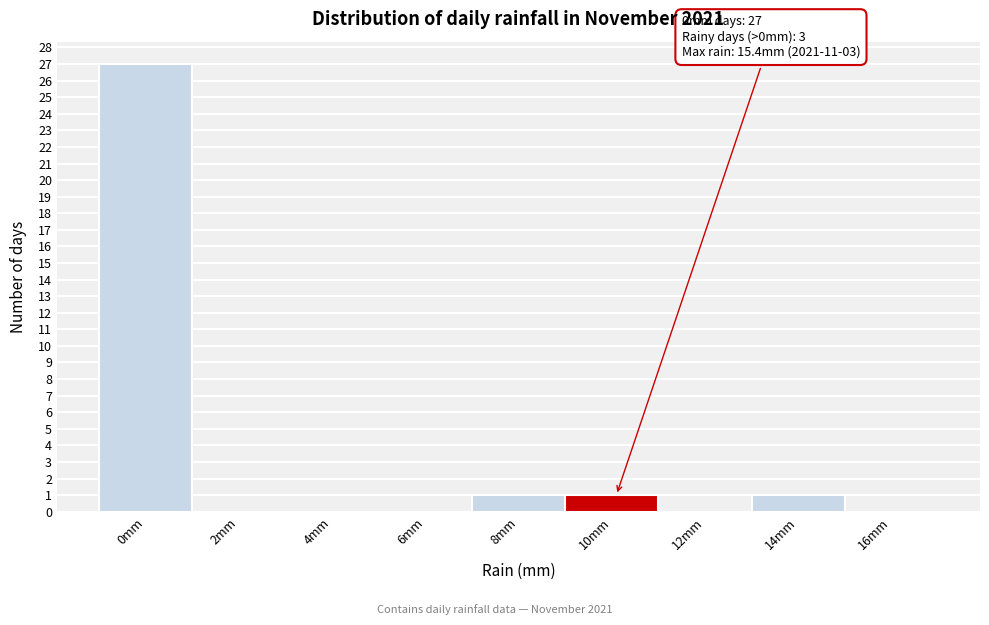

Reading left to right, transcribe all the data shown in this chart.

0mm=27	2mm=0	4mm=0	6mm=0	8mm=1	10mm=1	12mm=0	14mm=1	16mm=0